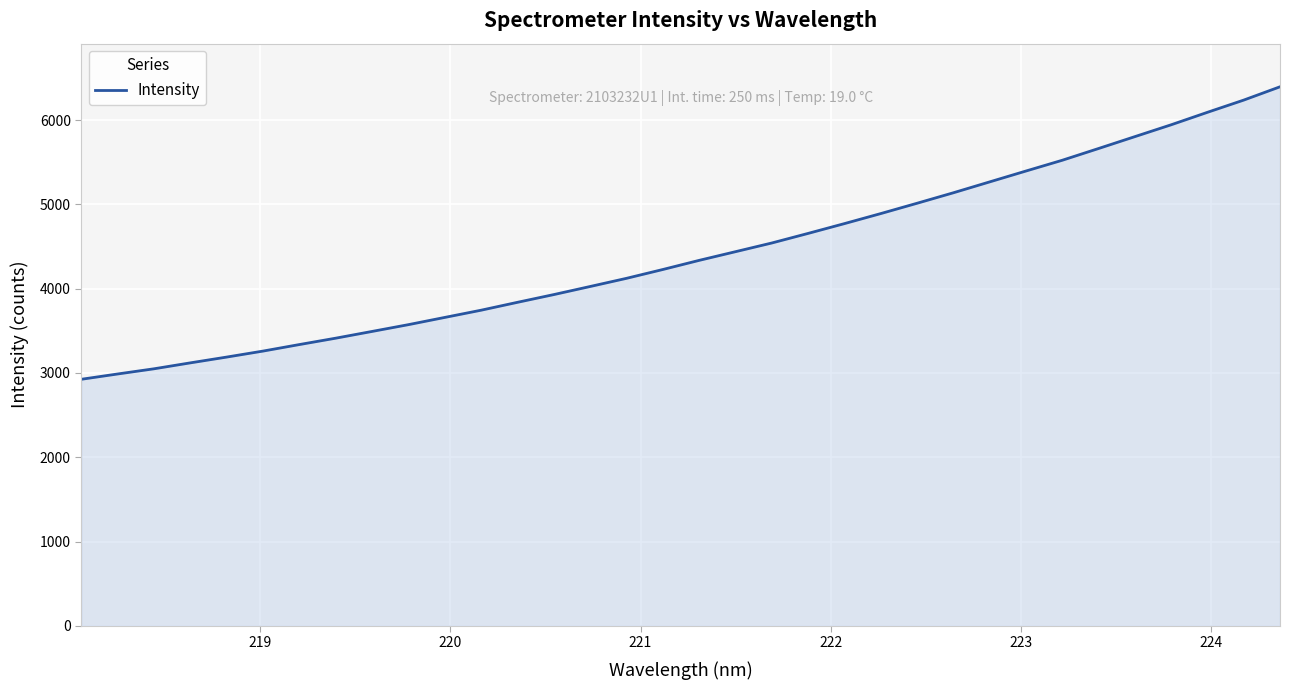

What is the smallest value displayed?

2924.9